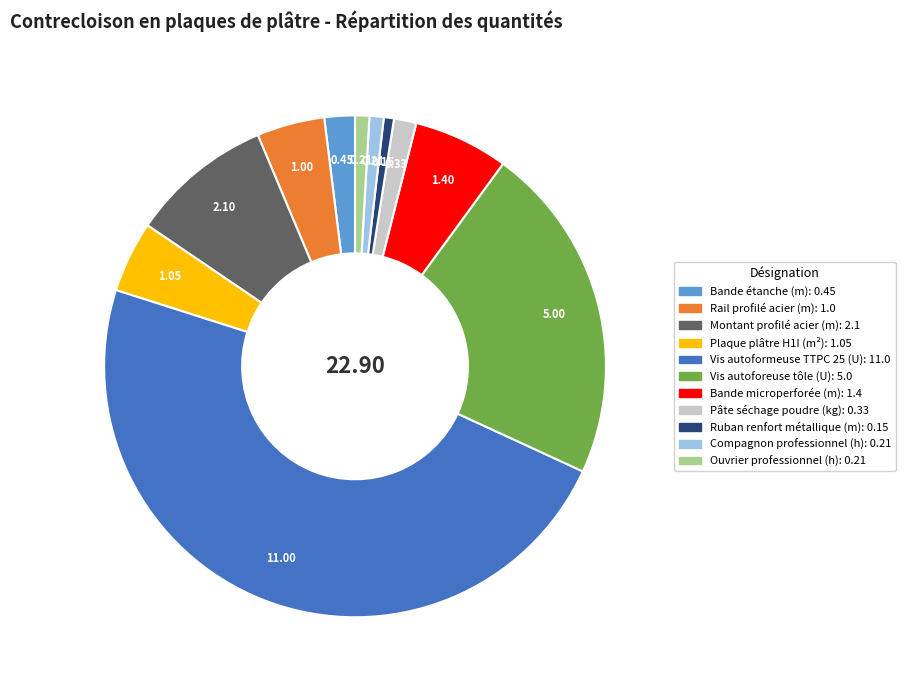

Do Bande microperforée (m) and Plaque plâtre H1I (m²) together represent more than half of the pie?

No